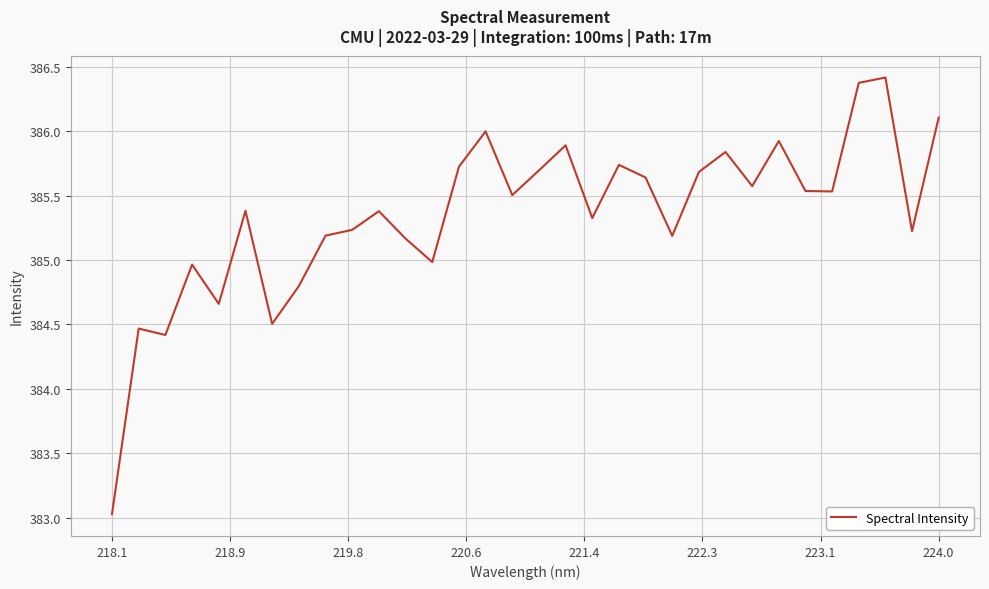

What is the minimum value shown in the chart?

383.0